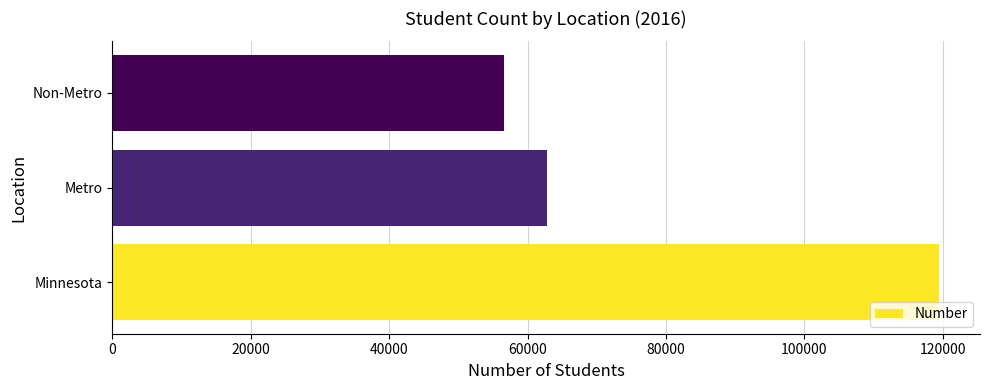

What is the ratio of the value at Non-Metro to the value at Metro?

0.9